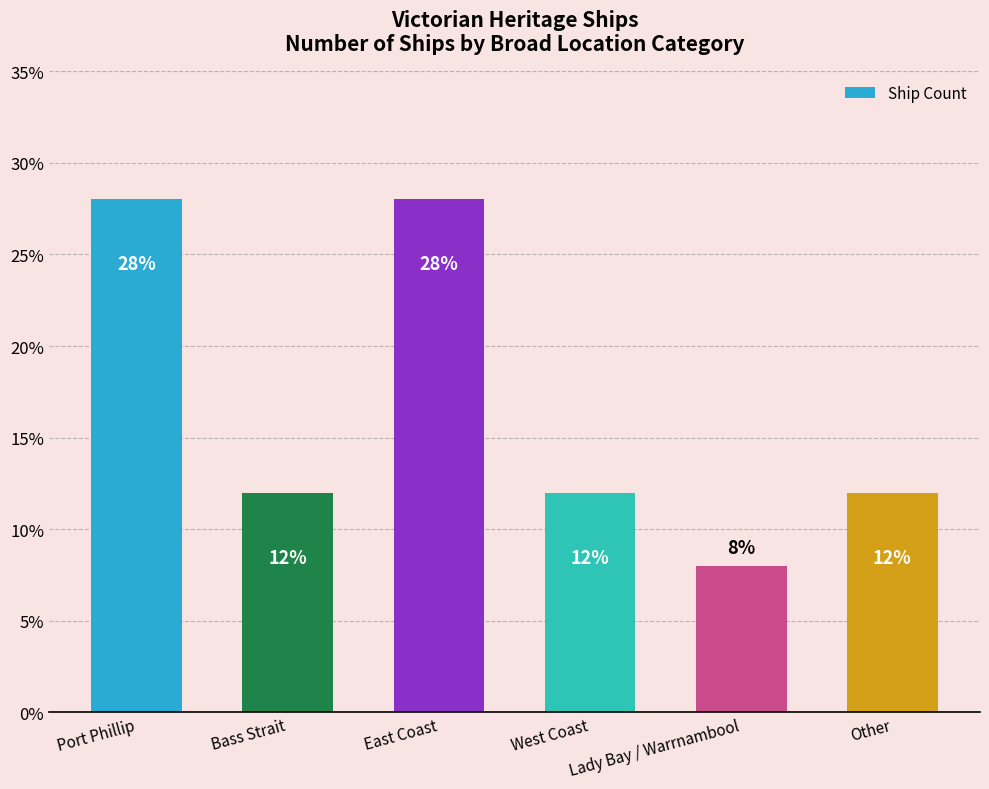

The value at Other is 12.0. True or false?

True